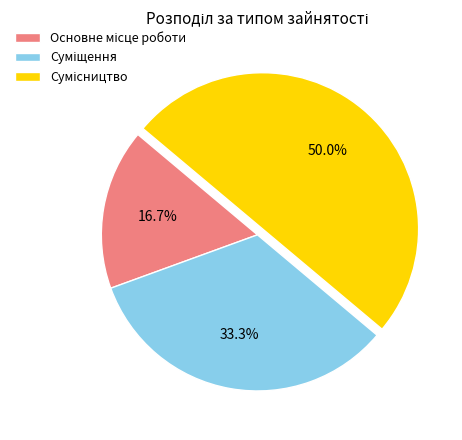

Is Суміщення the majority of the pie?

No